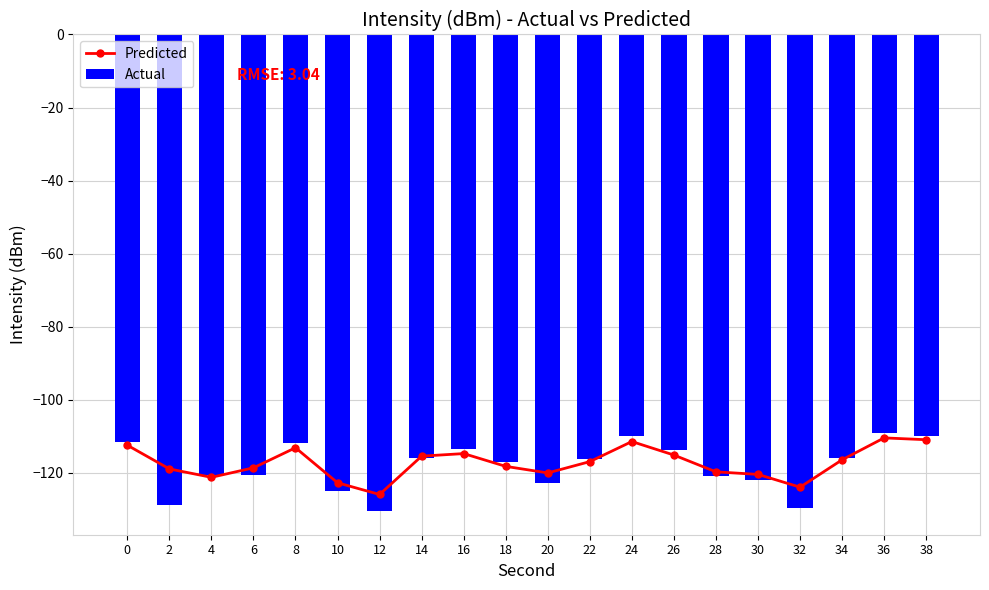

Which series has the widest spread of values?

Actual